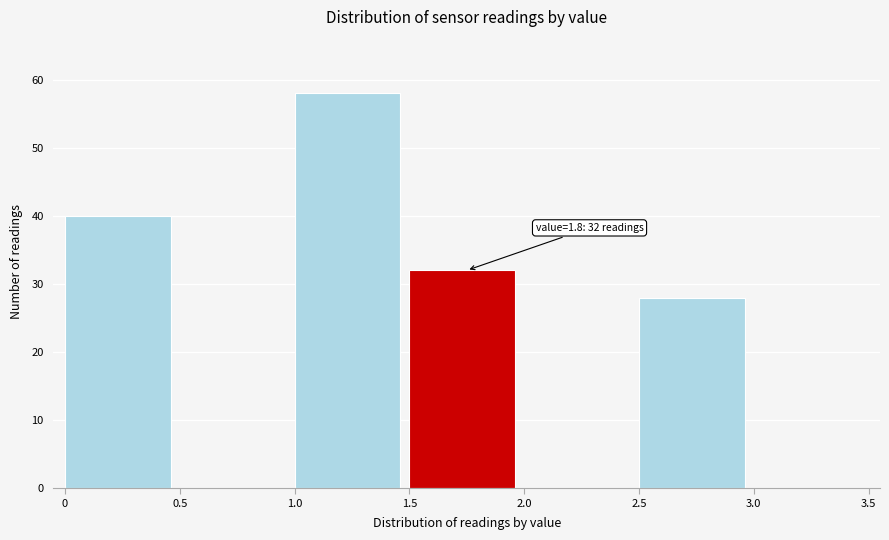

Which range on the x-axis has the tallest bar?

1.0 to 1.5